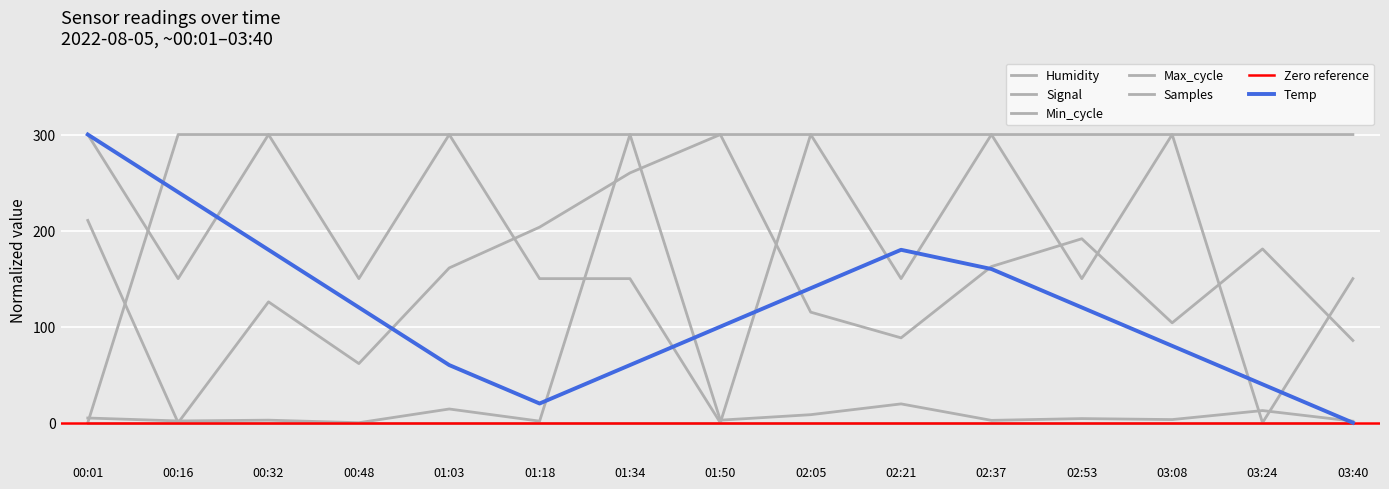

Which label corresponds to the largest value in the chart?

00:01